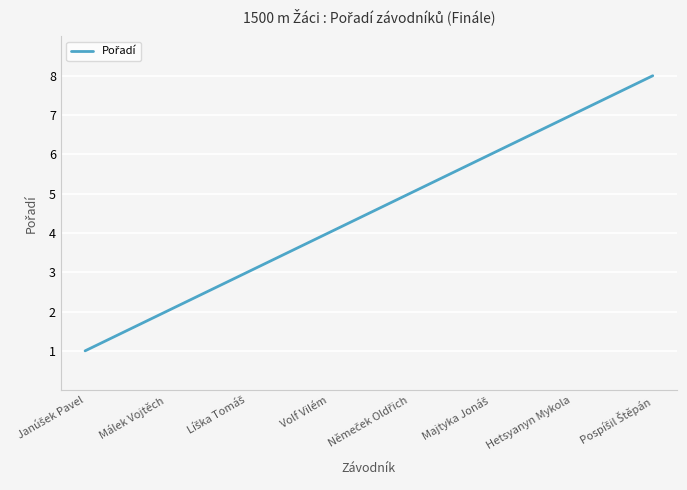

Reading right to left, what are all the values shown in this chart?

8	7	6	5	4	3	2	1